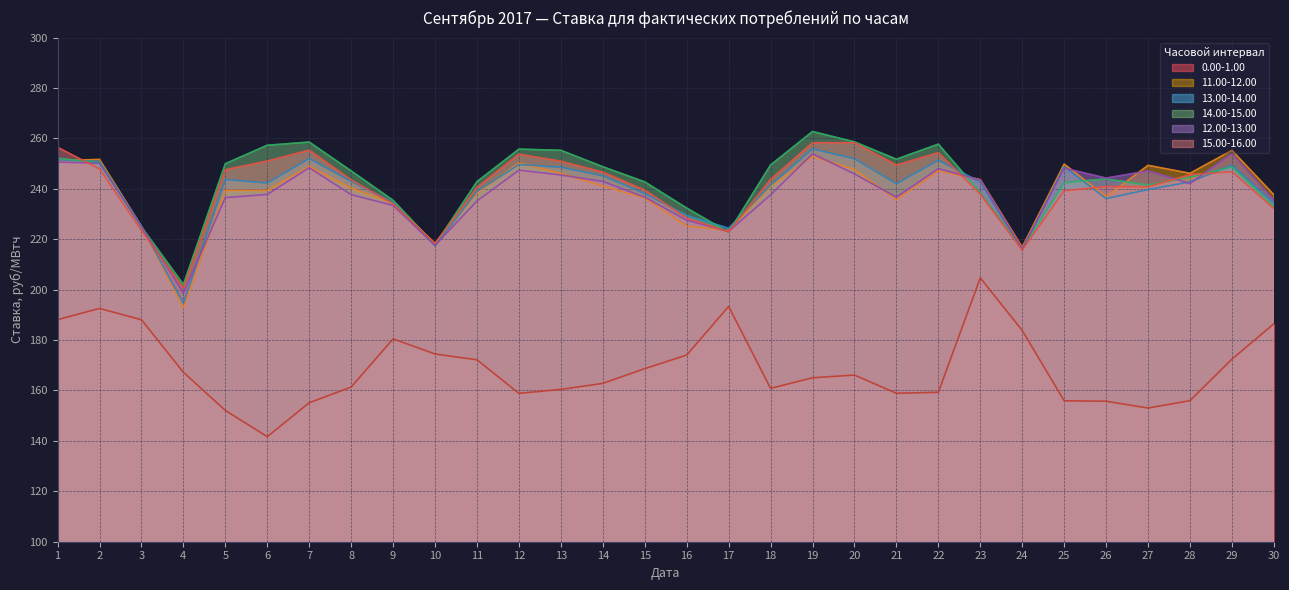

Does the chart display data point markers on the line(s)?

No